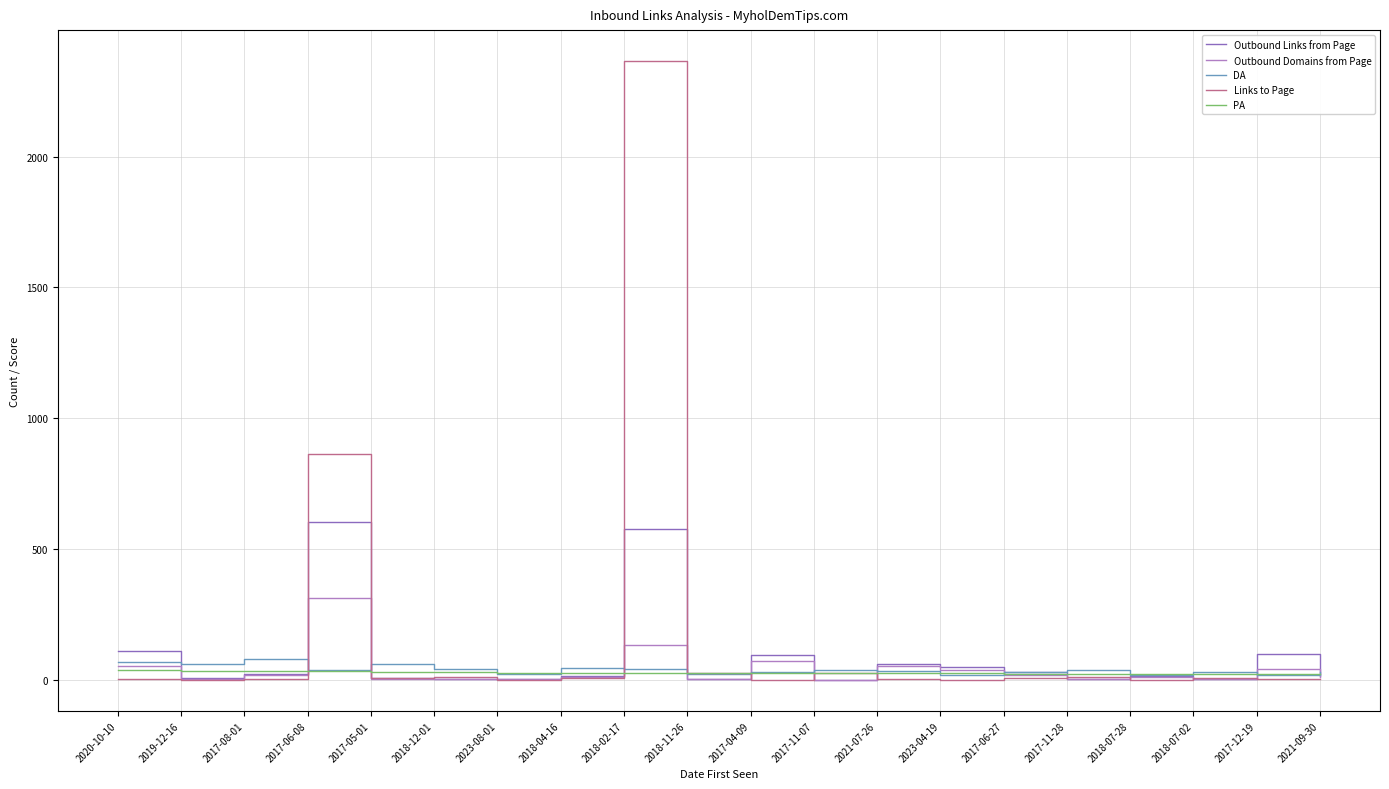

Which series has the widest spread of values?

Links to Page